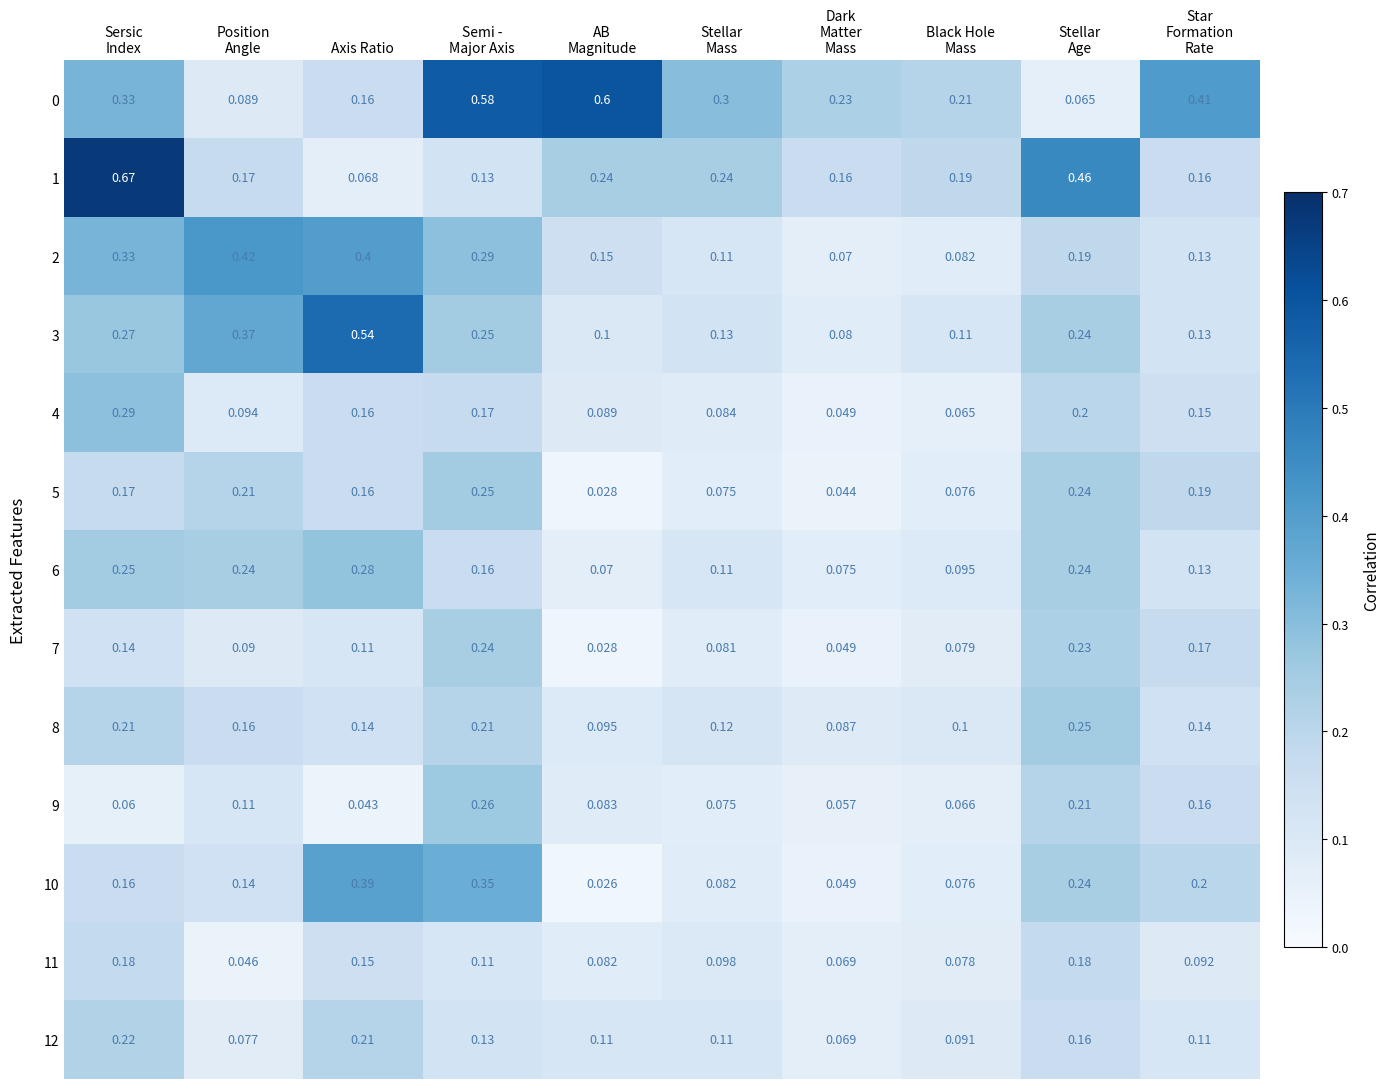

How many distinct data groups are displayed?

13